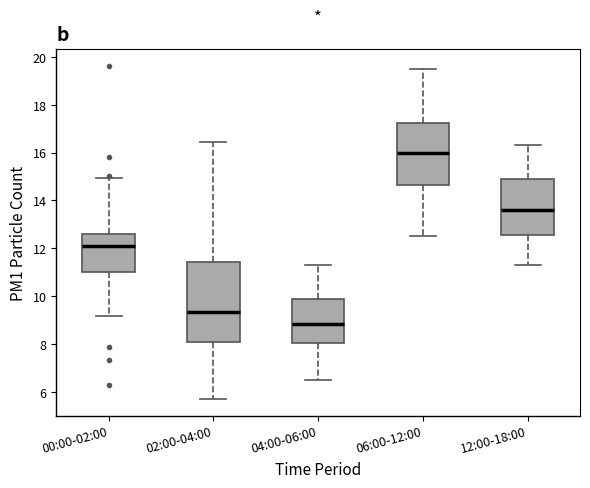

Which box has the lowest median line?

04:00-06:00